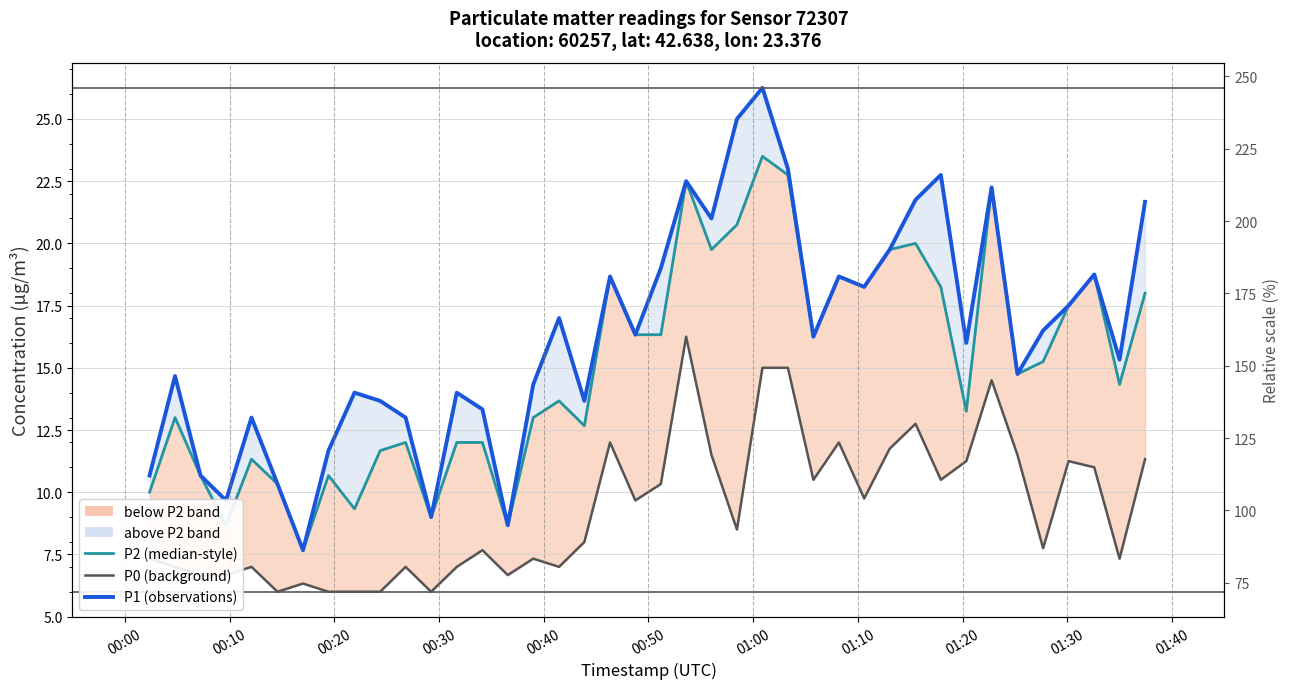

How many categories are shown in the chart?

40